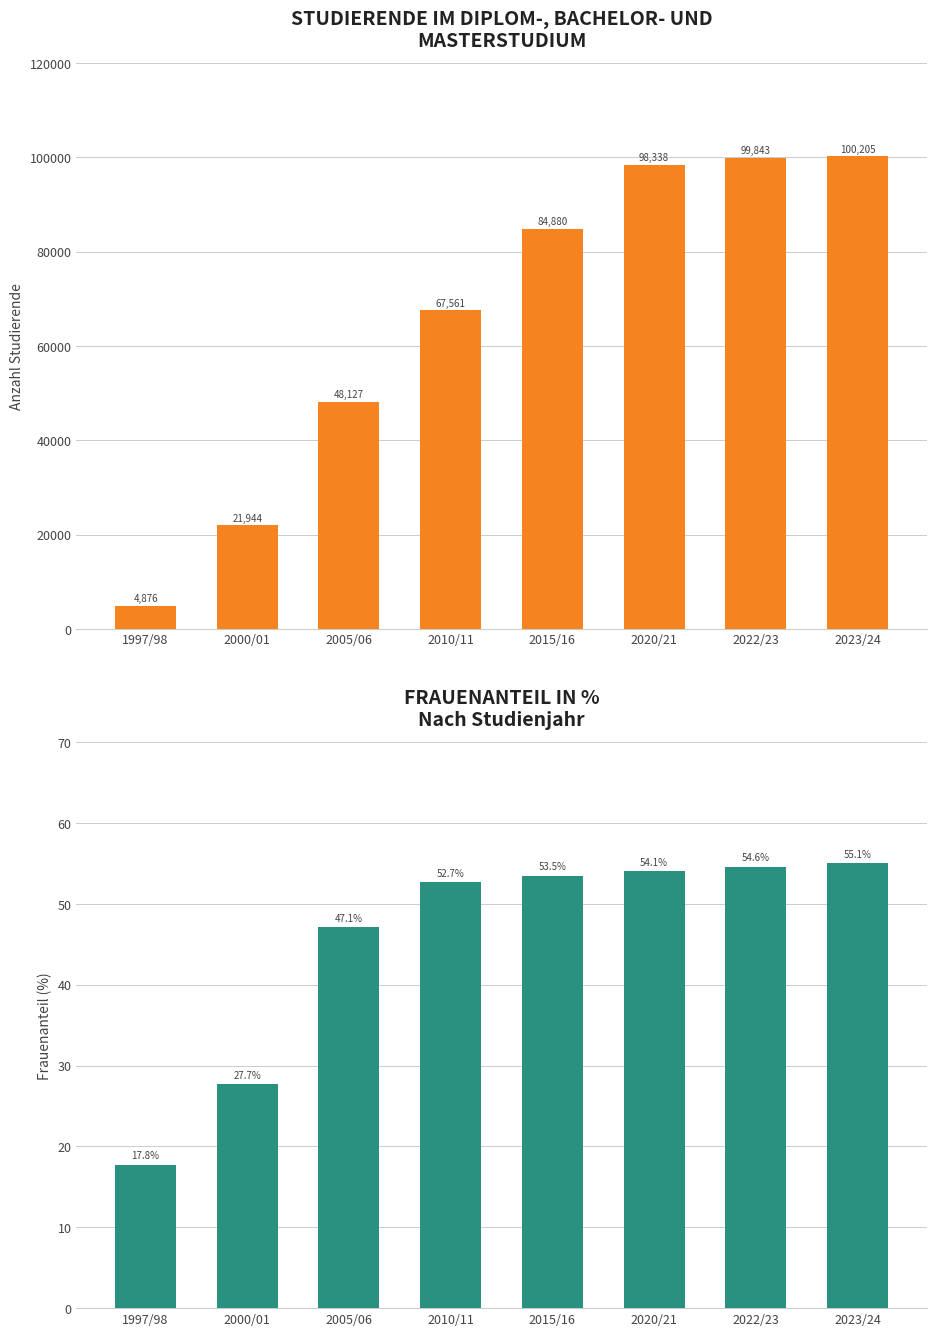

Reading right to left, list all the values displayed in this chart.

Total: 100205.0	99843.0	98338.0	84880.0	67561.0	48127.0	21944.0	4876.0
% Frau: 55.1	54.6	54.1	53.5	52.7	47.1	27.7	17.8